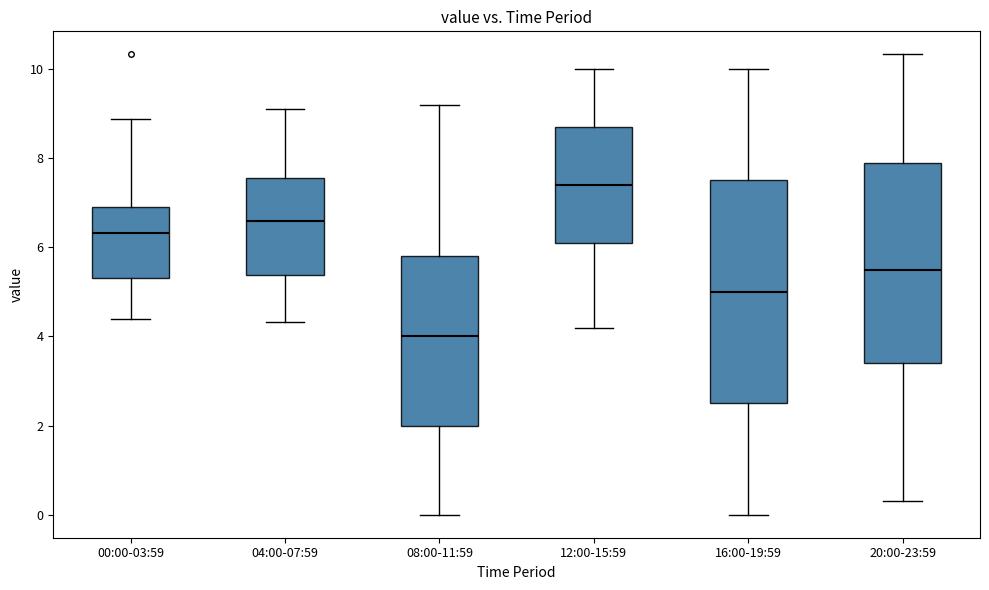

Where does the median line of the box for 16:00-19:59 sit on the y-axis? The values are not printed on the chart, so give them approximately, as read against the axis.

5.0